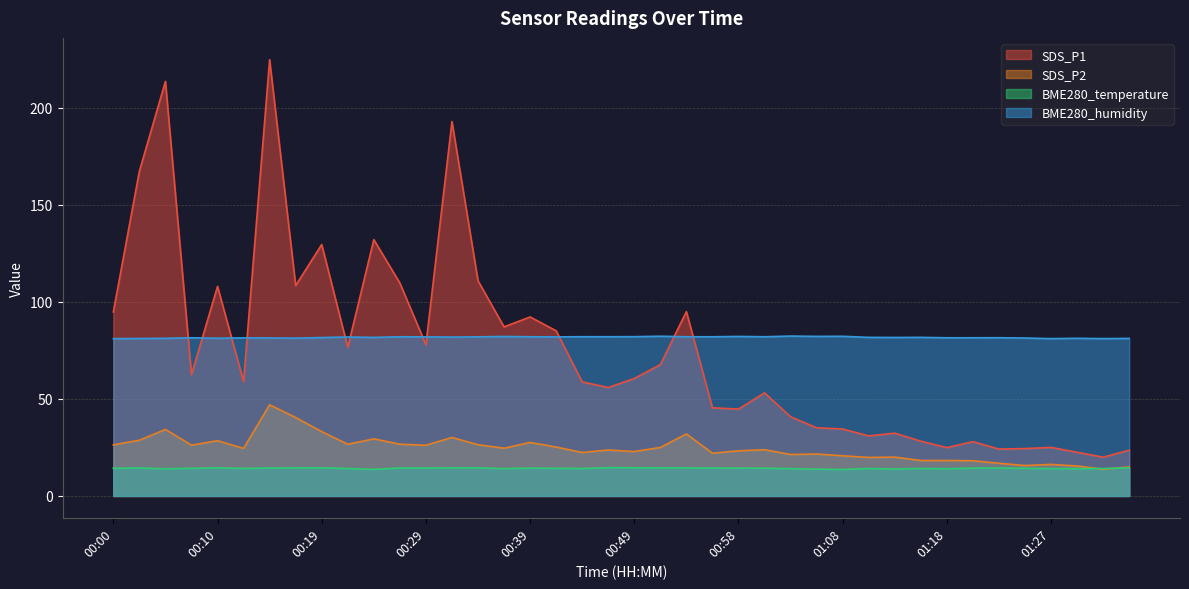

Which series has the largest range (max minus min)?

SDS_P1